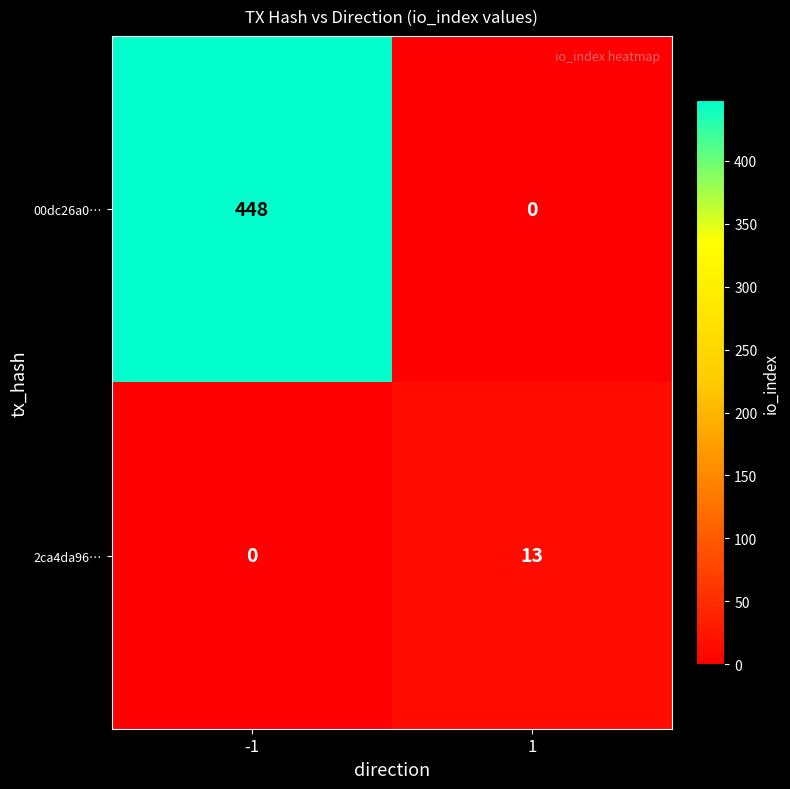

Which series has the widest spread of values?

00dc26a0…